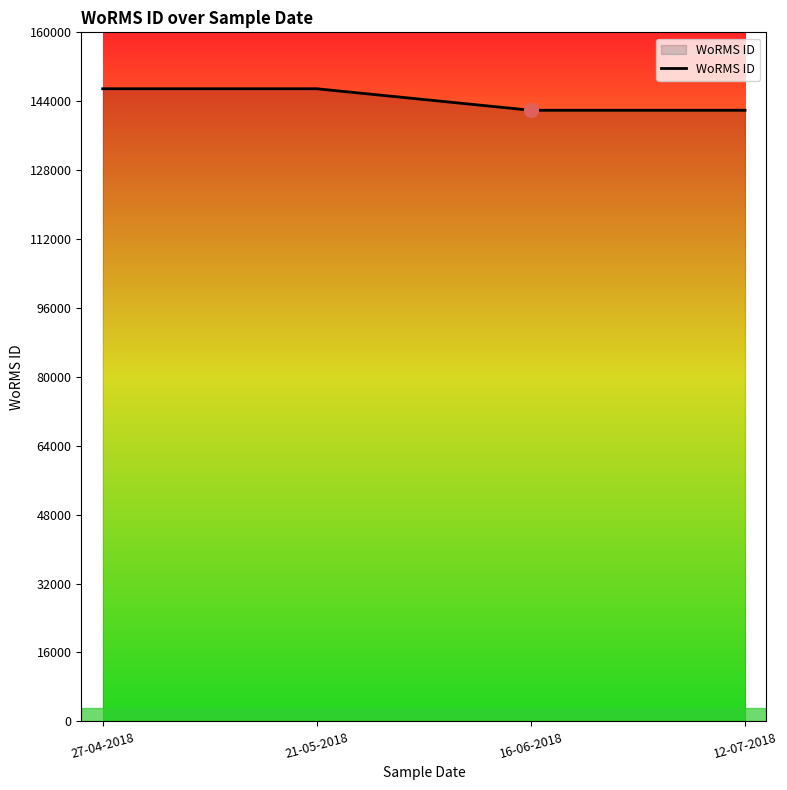

What is the change in value from 21-05-2018 to 12-07-2018?

-4993